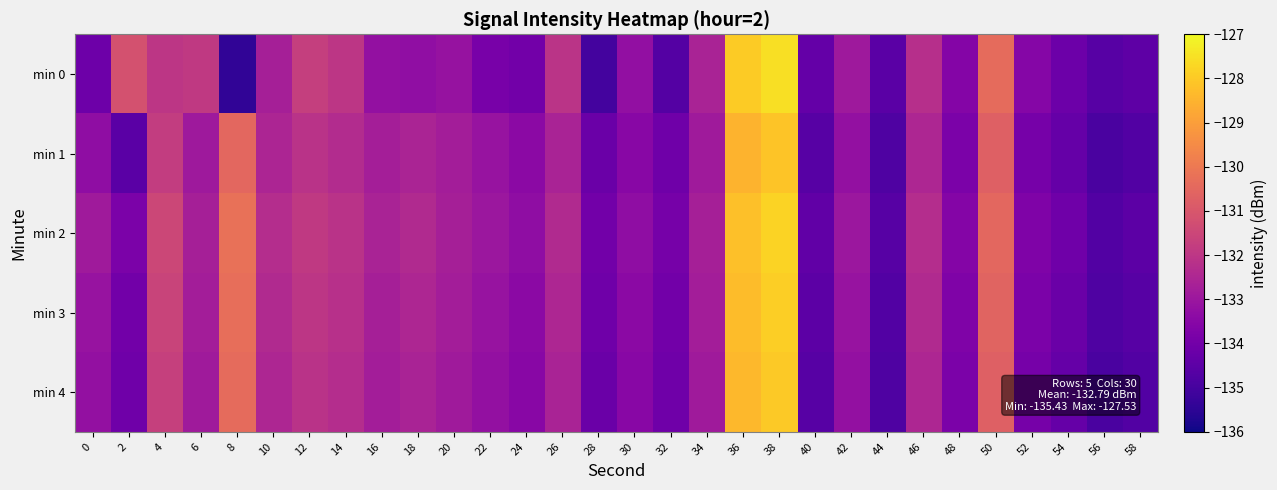

What is the smallest value displayed?

-135.4